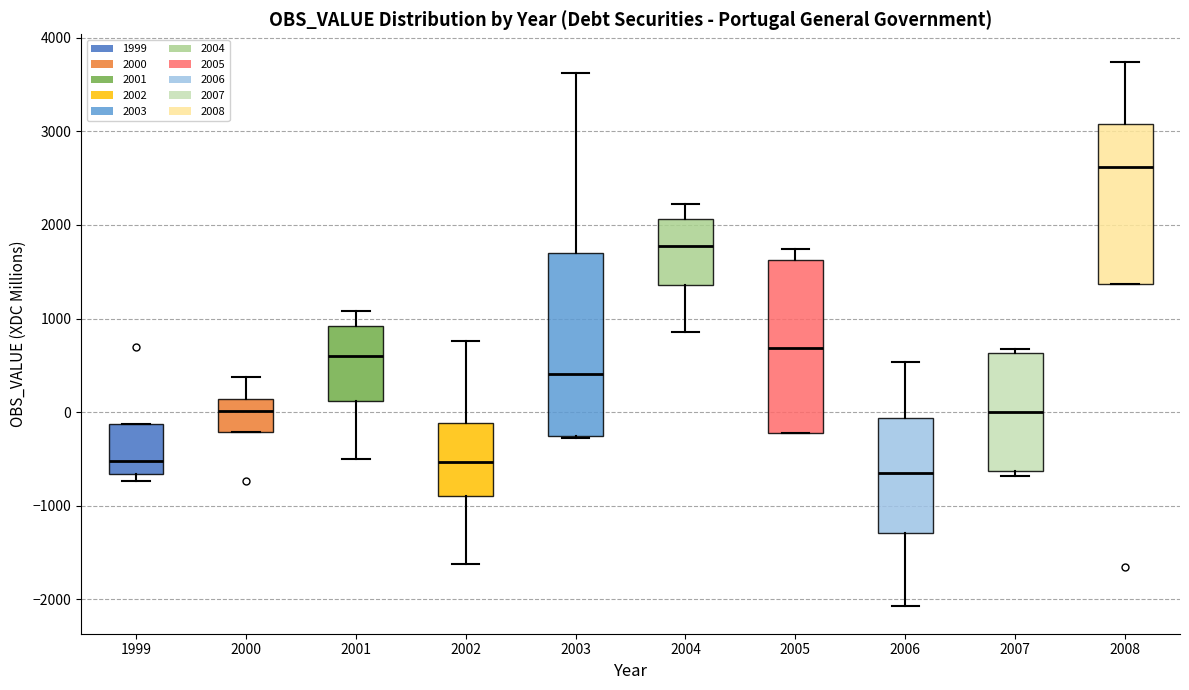

Reading left to right, read every box against the y-axis: the position of its median line, the range the box covers, and the ends of its whiskers. The values are not printed on the chart, so give them approximately, as read against the axis.

1999: median -500, box -700 to -100, whiskers -700 (just below the box's lower edge) to -100
2000: median 0, box -200 to 100, whiskers -200 to 400
2001: median 600, box 100 to 900, whiskers -500 to 1100
2002: median -500, box -900 to -100, whiskers -1600 to 800
2003: median 400, box -300 to 1700, whiskers -300 (just below the box's lower edge) to 3600
2004: median 1800, box 1400 to 2100, whiskers 900 to 2200
2005: median 700, box -200 to 1600, whiskers -200 to 1700
2006: median -600, box -1300 to -100, whiskers -2100 to 500
2007: median 0, box -600 to 600, whiskers -700 to 700
2008: median 2600, box 1400 to 3100, whiskers 1400 to 3700